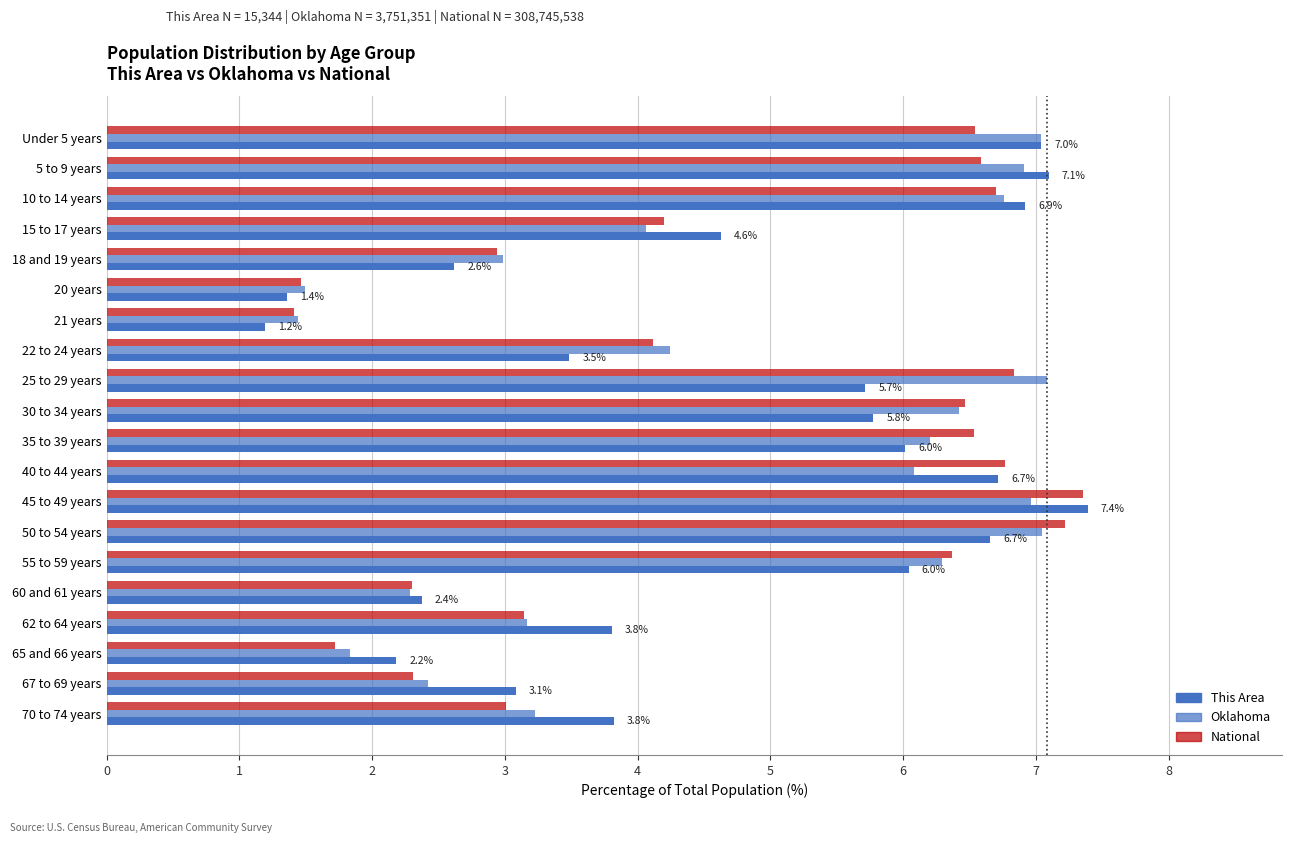

How many values in the National series exceed 6?

10